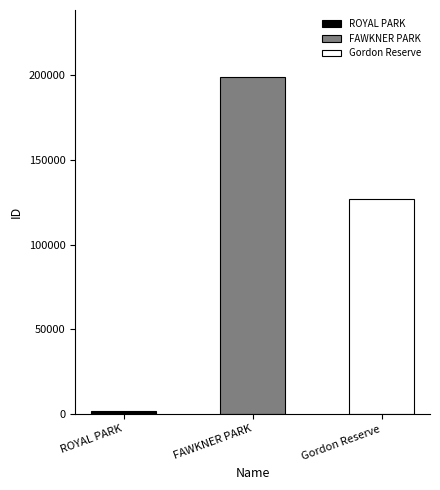

What is the label of the 1st bar from the left?

ROYAL PARK